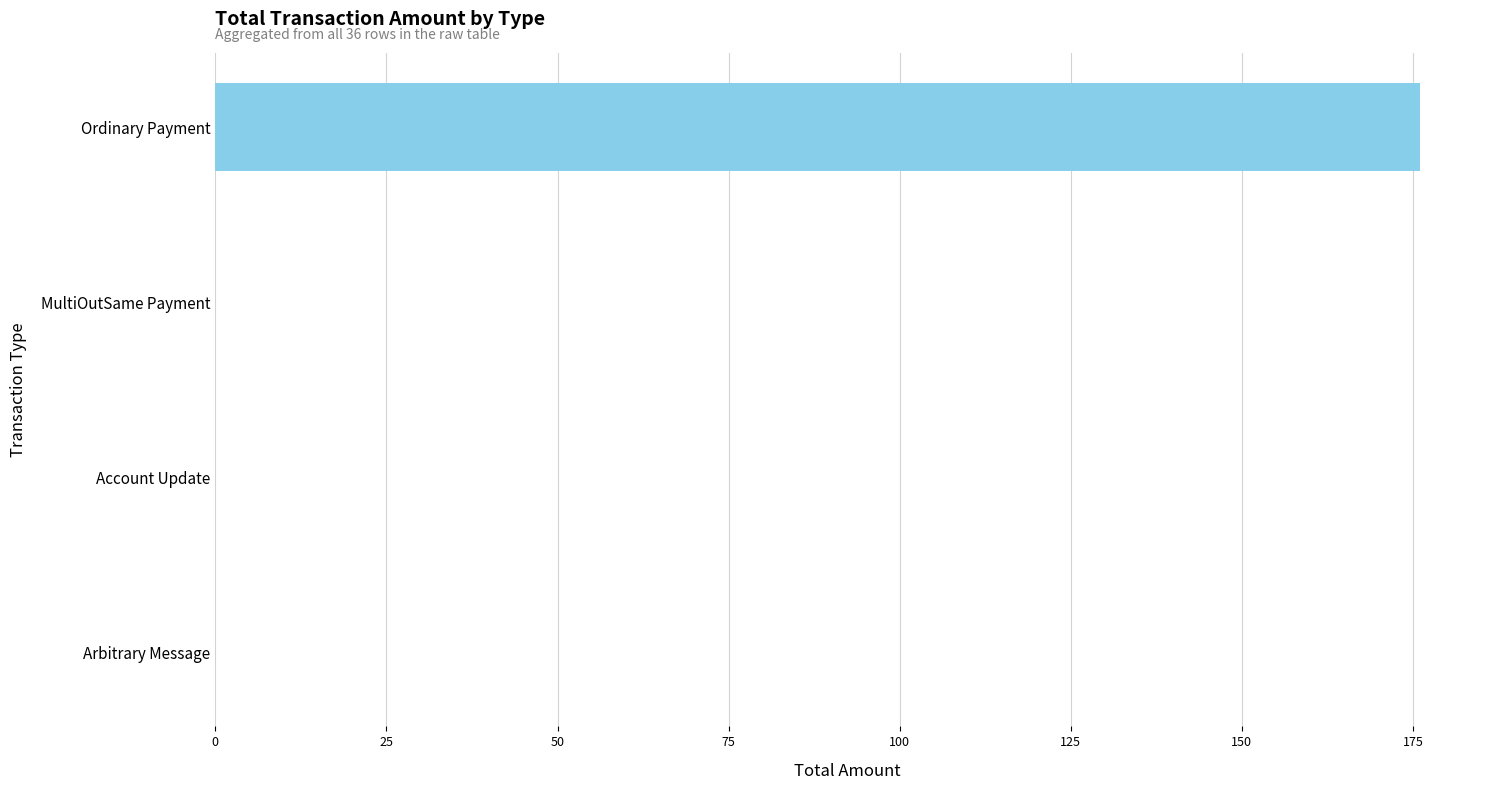

True or false: the data shows 176.0 at Ordinary Payment.

True